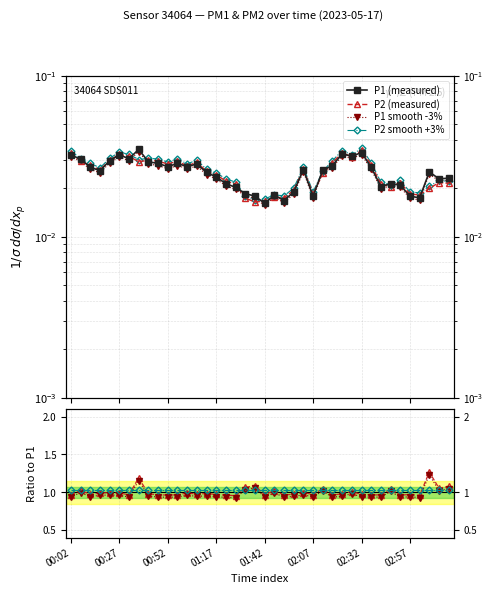

At how many categories does at least one series exceed 1?

40